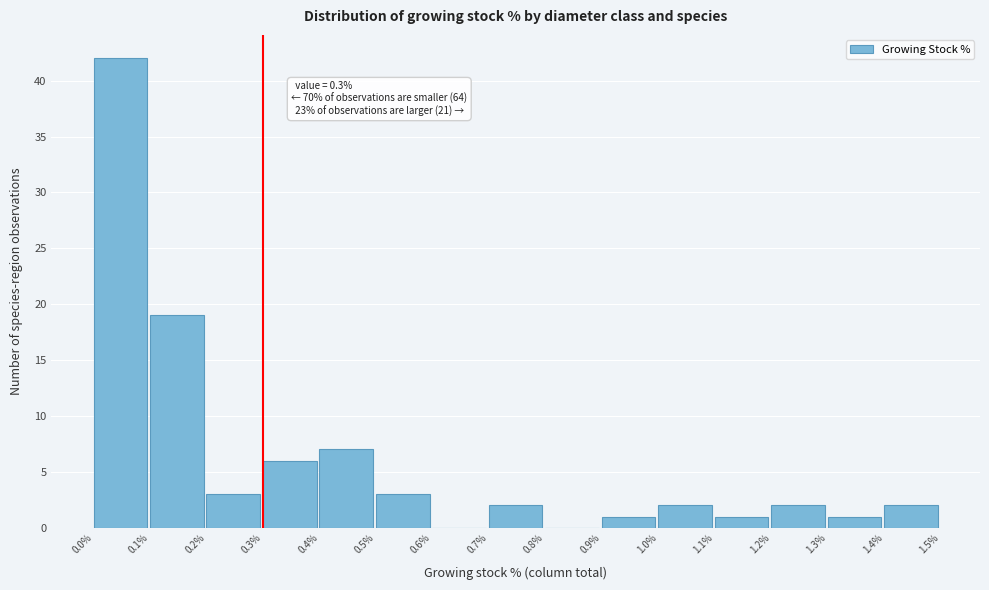

Which range on the x-axis has the tallest bar?

0.0% to 0.1%